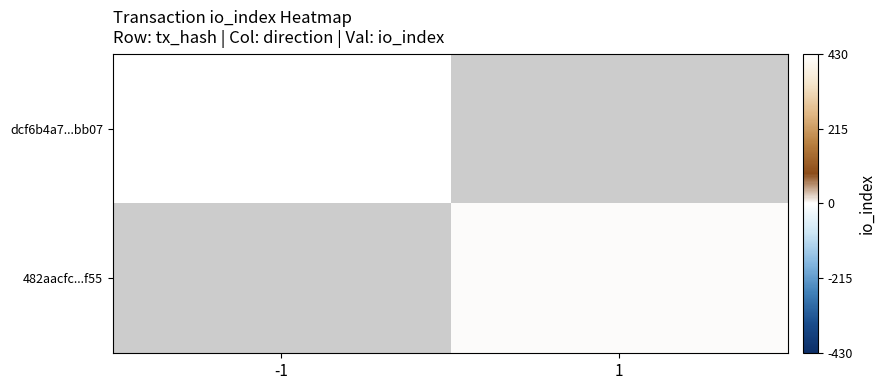

List the labels in order of 482aacfc...f55 value, largest first.

-1, 1